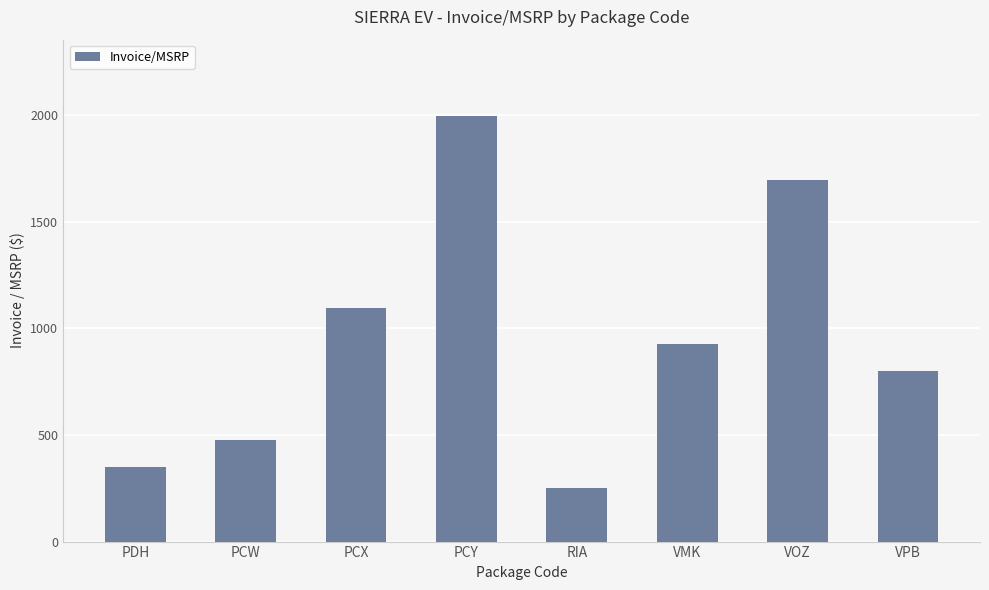

Approximately how many times larger is the value at PCW compared to VMK?

0.5